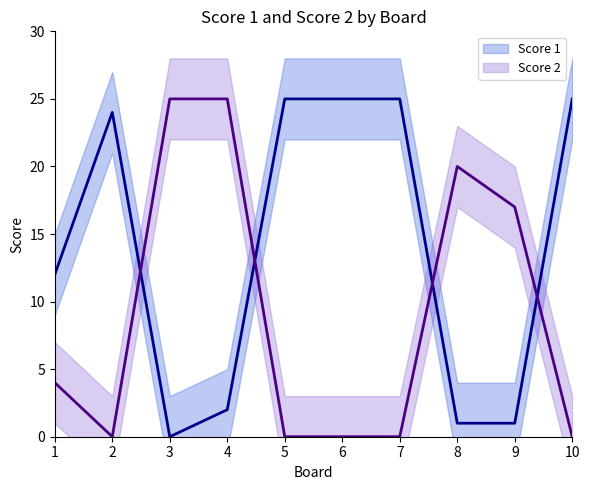

Where is Score 1 nearest to the value 12?

1